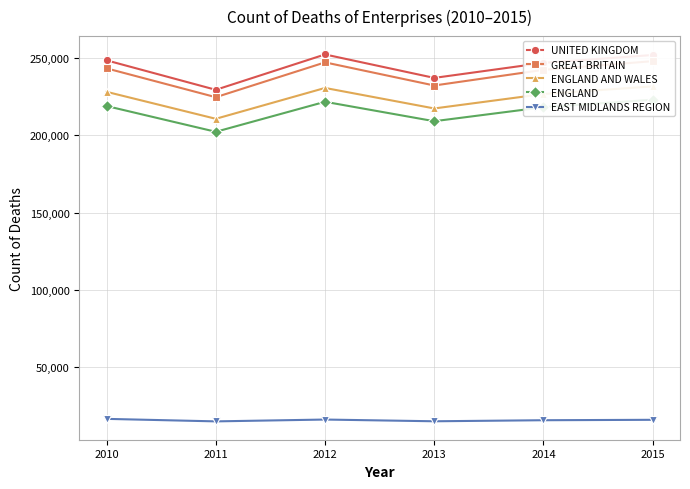

Reading right to left, transcribe all the data shown in this chart.

UNITED KINGDOM: 2015=252040	2014=246945	2013=237235	2012=252400	2011=229525	2010=248595
GREAT BRITAIN: 2015=248055	2014=242445	2013=232315	2012=247275	2011=224745	2010=243405
ENGLAND AND WALES: 2015=231740	2014=226815	2013=217465	2012=230730	2011=210775	2010=228220
ENGLAND: 2015=223120	2014=218265	2013=209215	2012=221780	2011=202365	2010=219030
EAST MIDLANDS REGION: 2015=16040	2014=15770	2013=15090	2012=16210	2011=15025	2010=16645